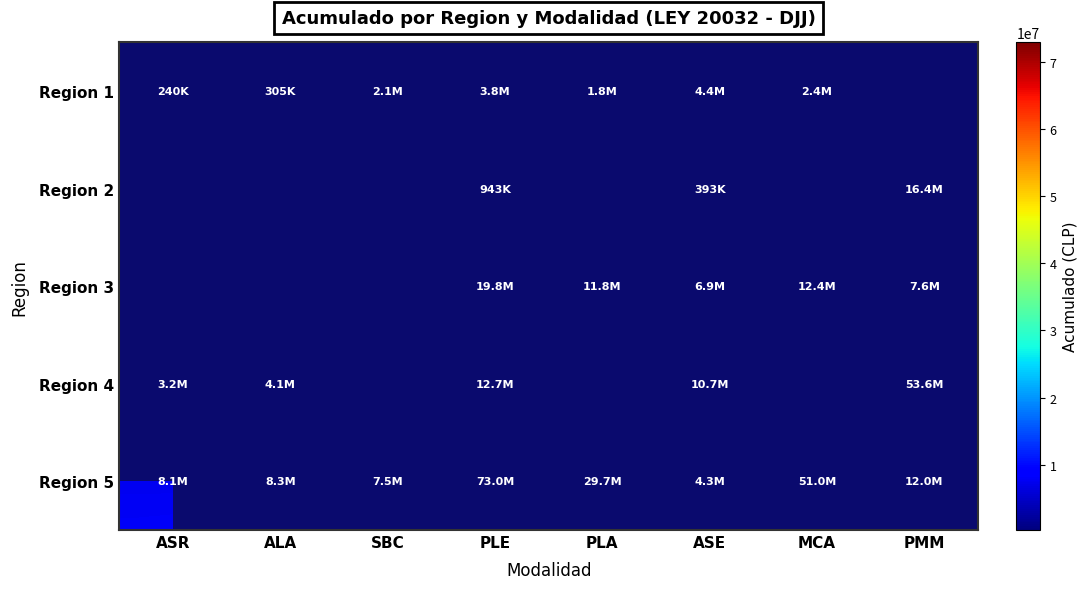

Which series has the largest range (max minus min)?

Region 5